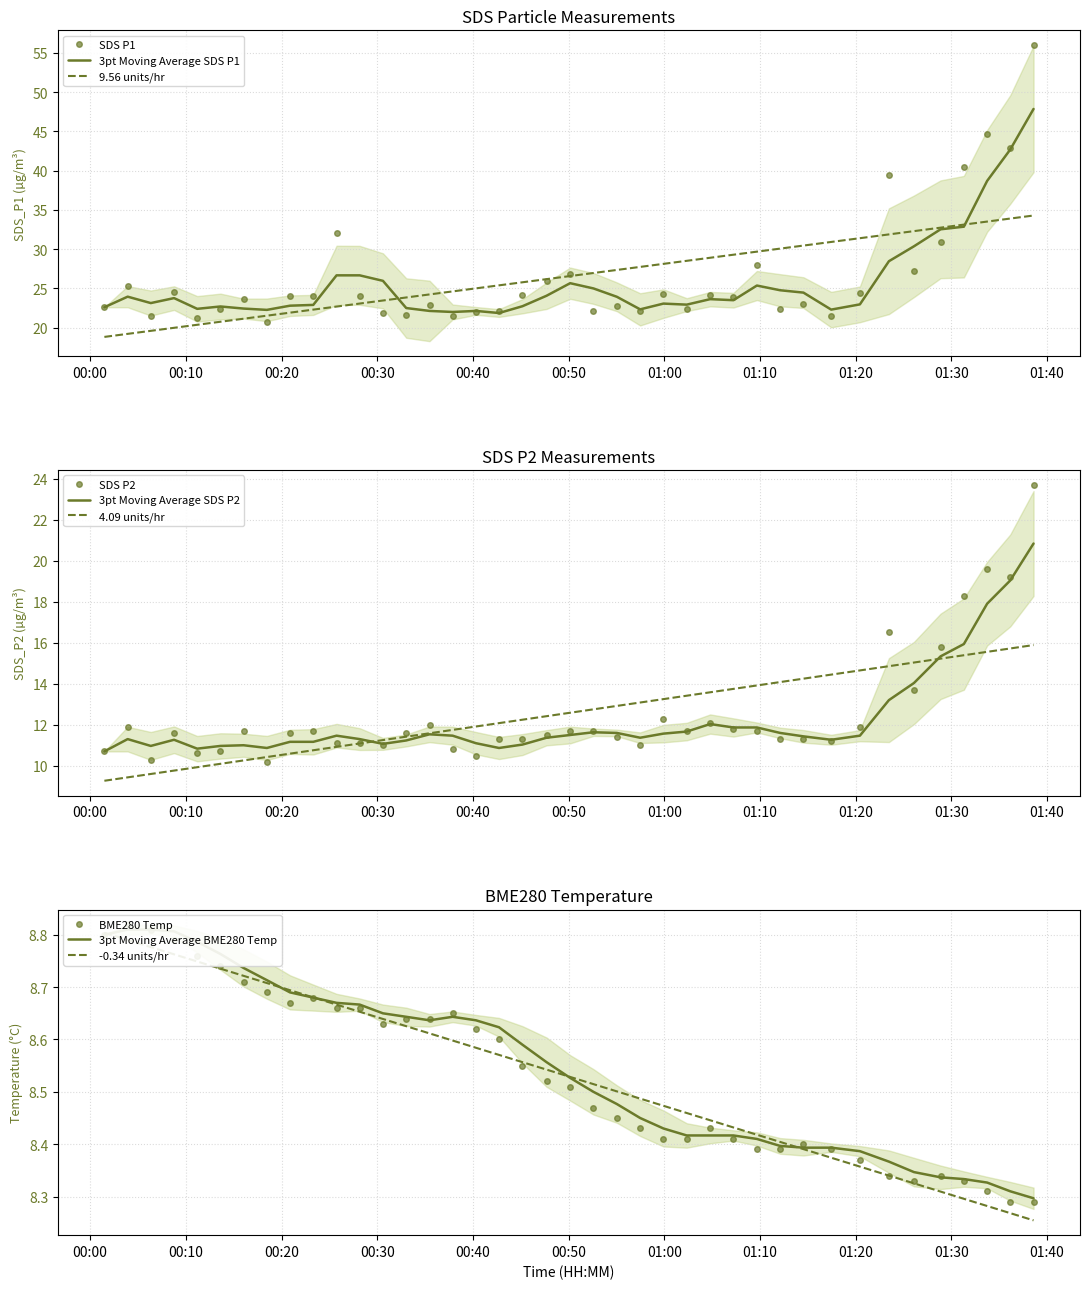

Which series has the largest range (max minus min)?

SDS_P1